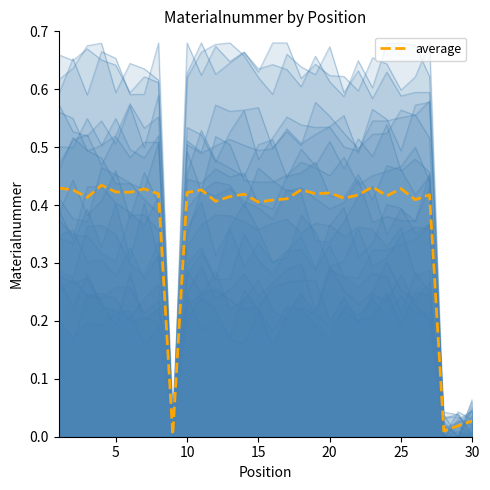

What is the change in value from 1 to 29?

-0.4